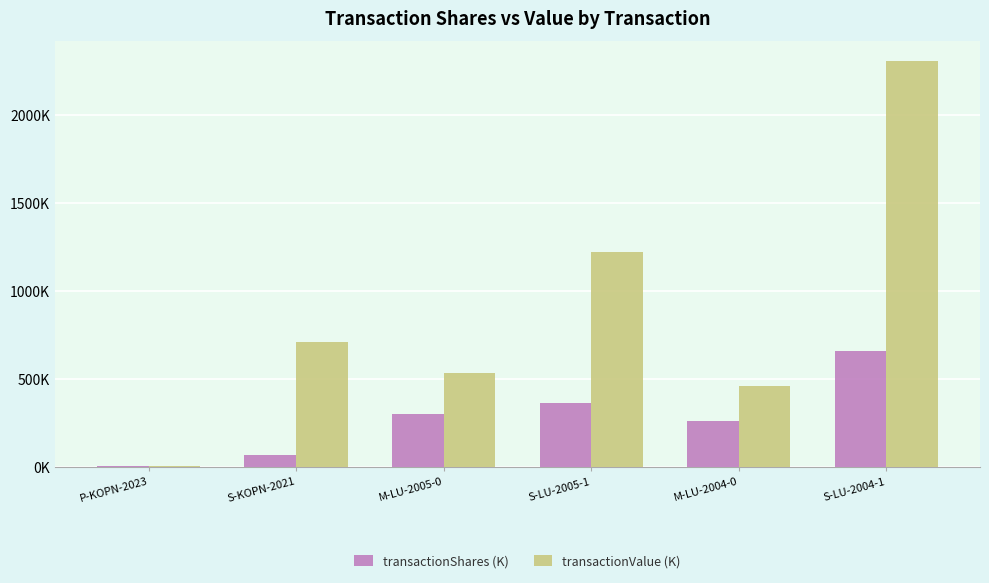

Rank the series at M-LU-2004-0 from lowest to highest value.

transactionShares (K), transactionValue (K)